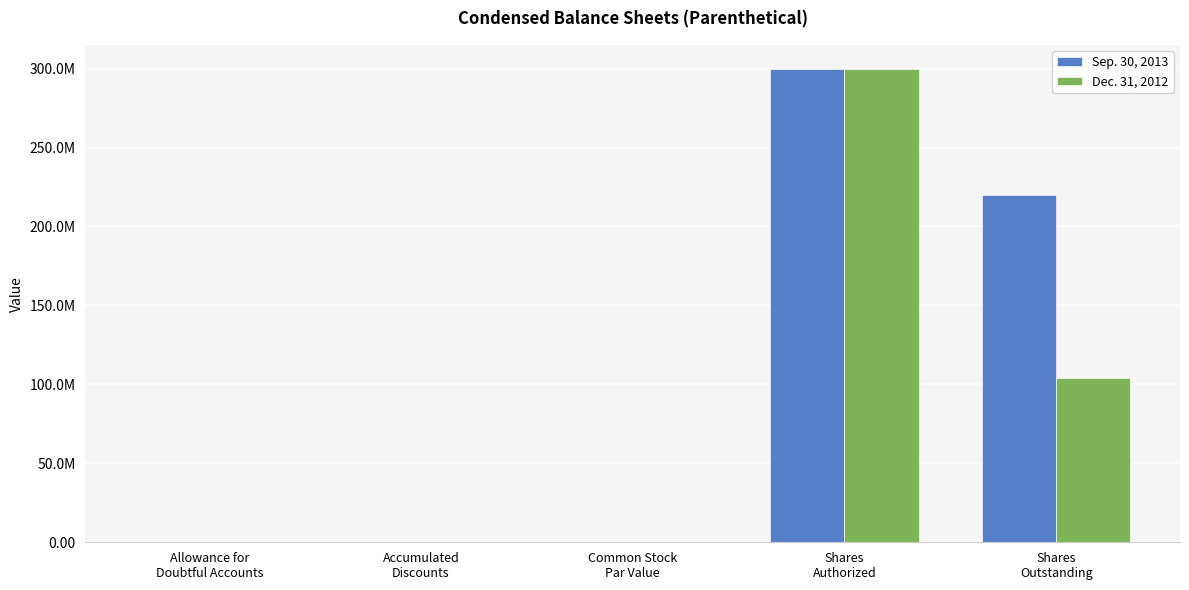

List the labels in order of Dec. 31, 2012 value, largest first.

Shares
Authorized, Shares
Outstanding, Accumulated
Discounts, Allowance for
Doubtful Accounts, Common Stock
Par Value